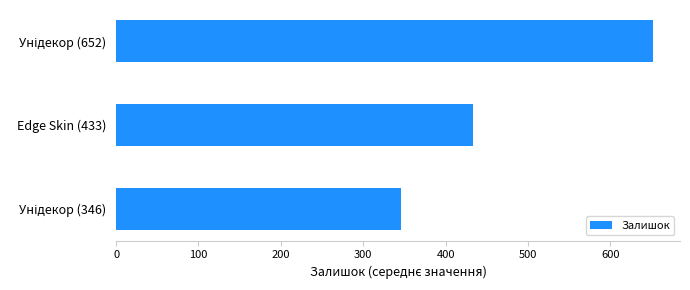

What is the value of the 1st bar from the top?

652